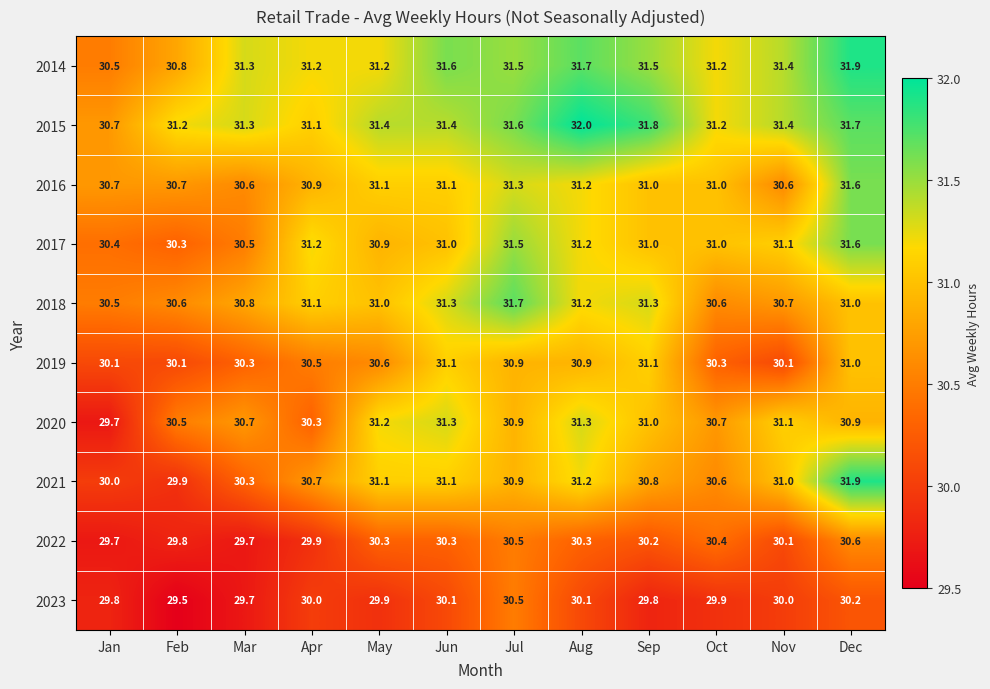

What value does the 2015 series have at Feb?

31.2